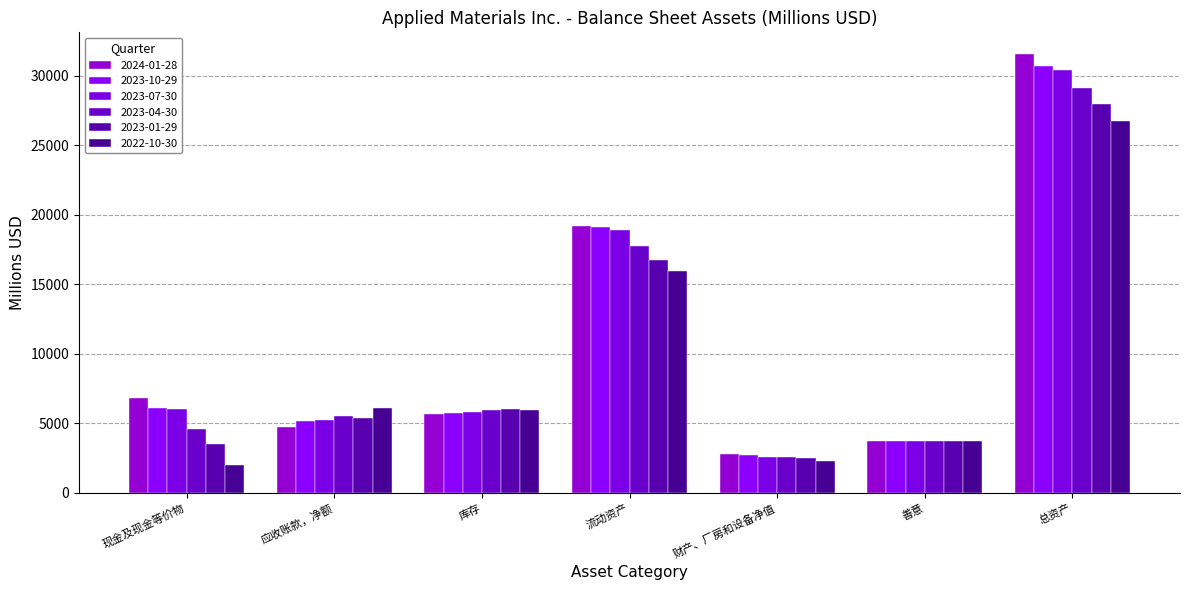

How many data points does each series have?

7